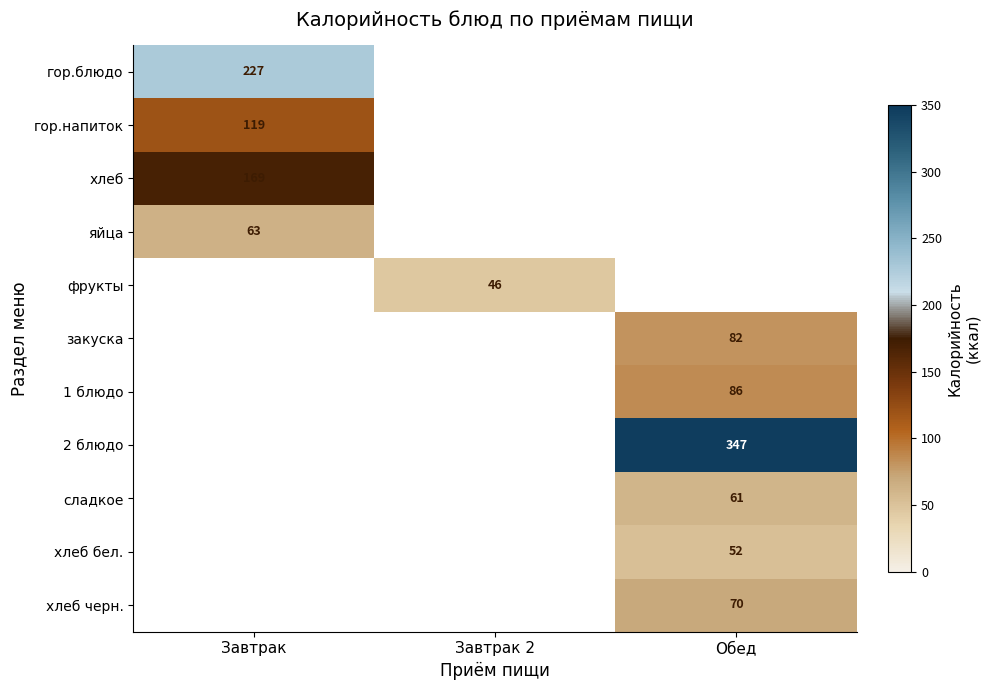

At how many categories does at least one series exceed 344?

1